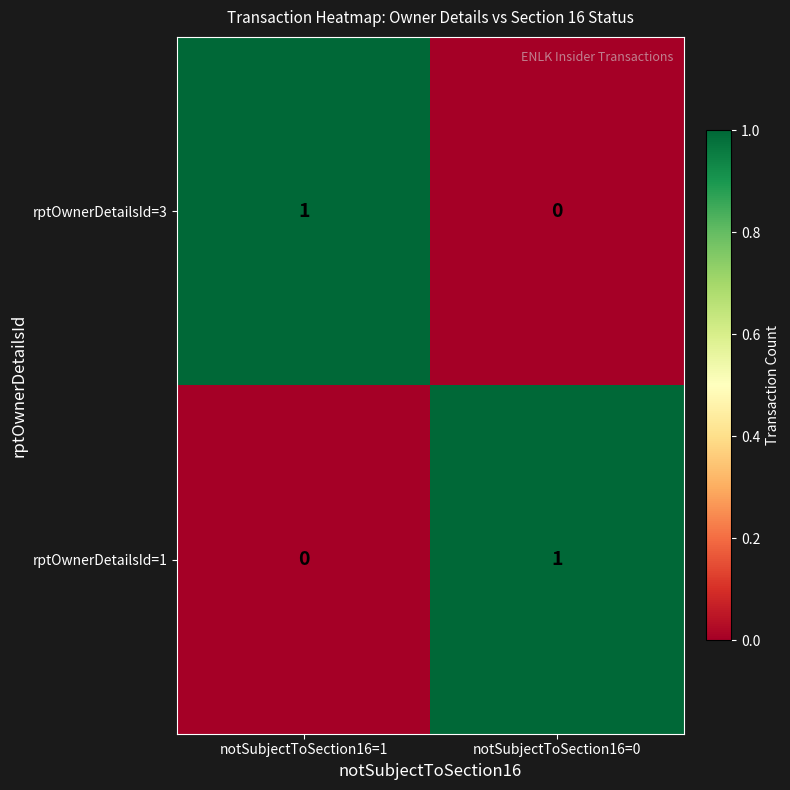

What is the total value across all series at notSubjectToSection16=1?

1